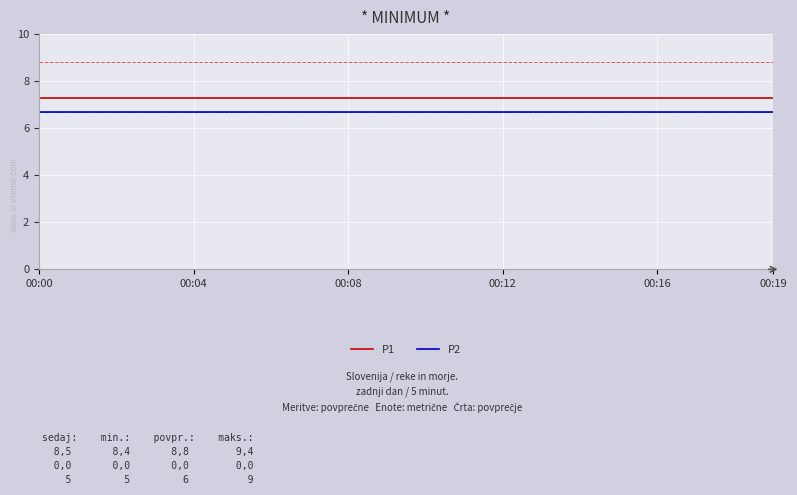

Does the chart display data point markers on the line(s)?

No